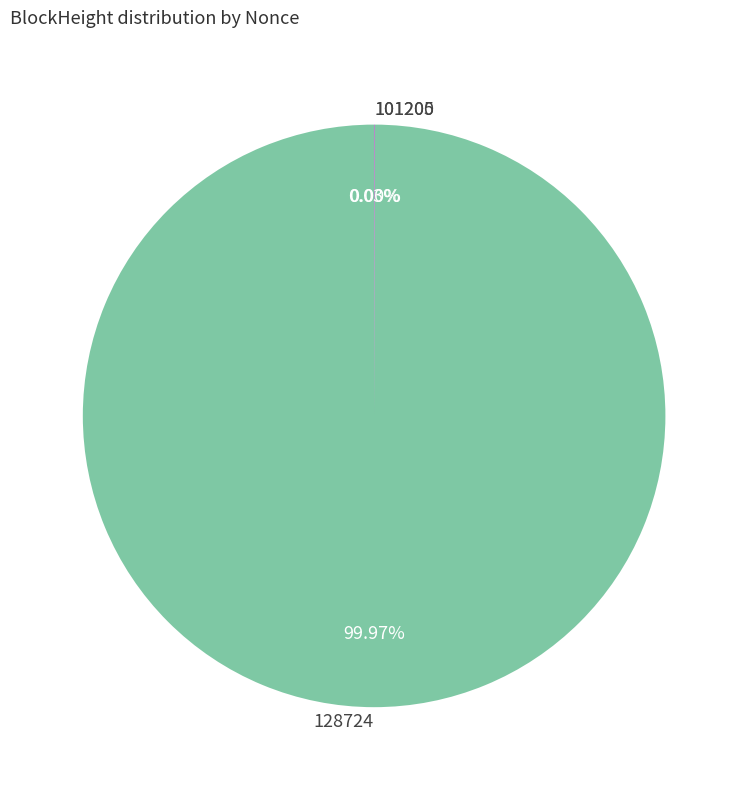

Is there any slice that represents more than half of the pie?

Yes